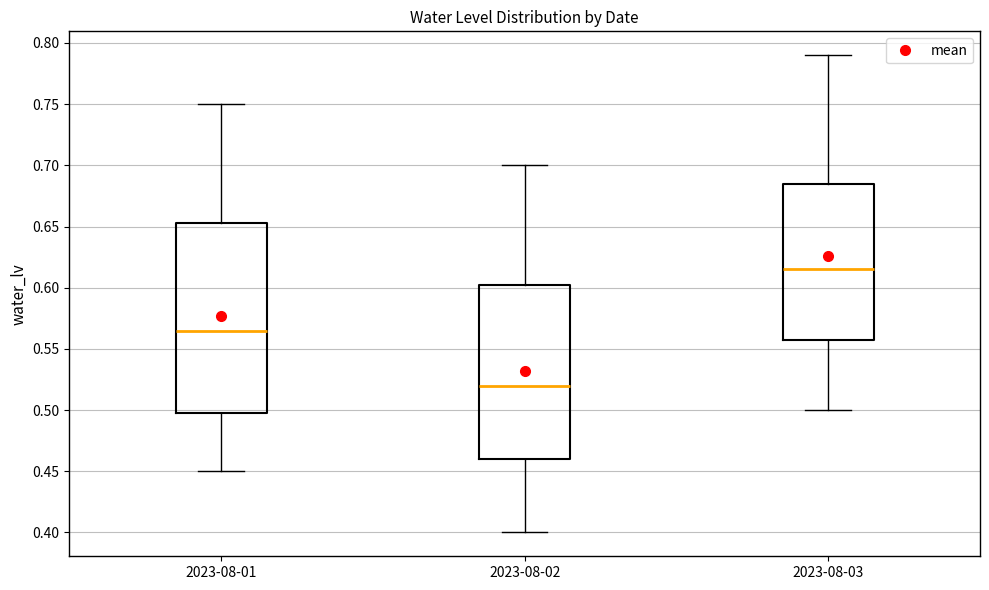

Which box's median line is the highest?

2023-08-03